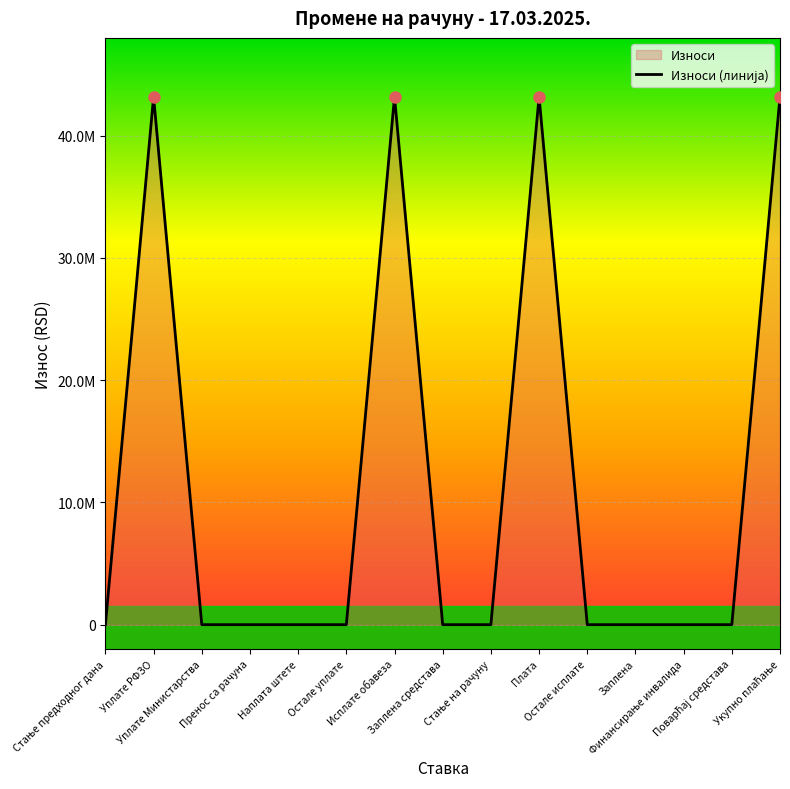

Rank the categories by value from lowest to highest.

Стање предходног дана, Уплате Министарства, Пренос са рачуна, Наплата штете, Остале уплате, Заплена средстава, Стање на рачуну, Остале исплате, Заплена, Финансирање инвалида, Поварћај средстава, Уплате РФЗО, Исплате обавеза, Плата, Укупно плаћање